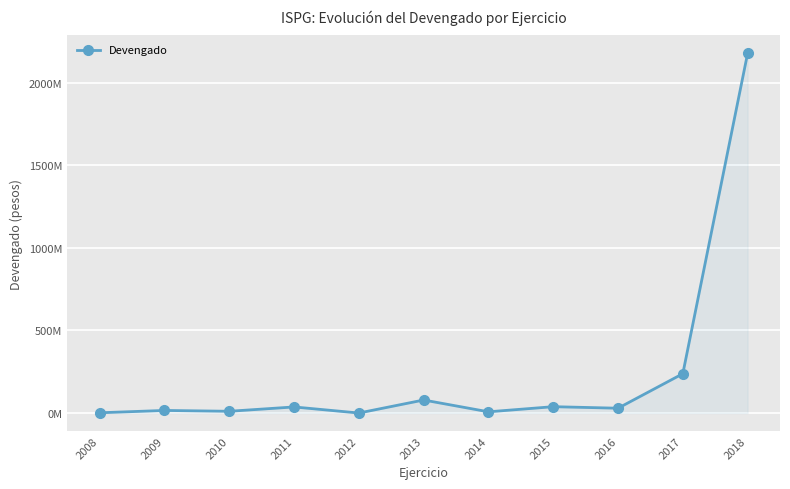

Reading left to right, extract all data points from this chart.

2008=1537580.4	2009=15667839.3	2010=10621916.8	2011=36865481.5	2012=62138.9	2013=78811823.3	2014=7389652.3	2015=38444771.1	2016=29165536.7	2017=238062645.2	2018=2177396809.7